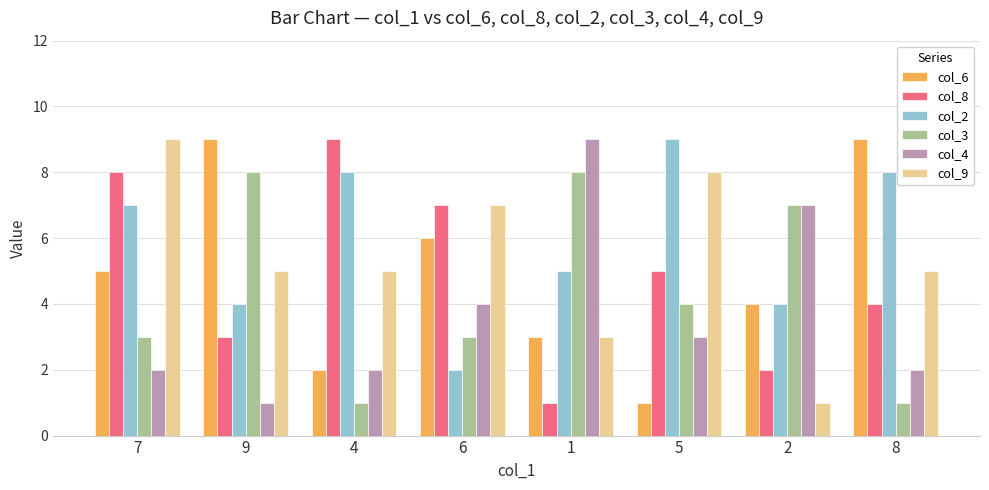

Does the chart contain any negative values?

No